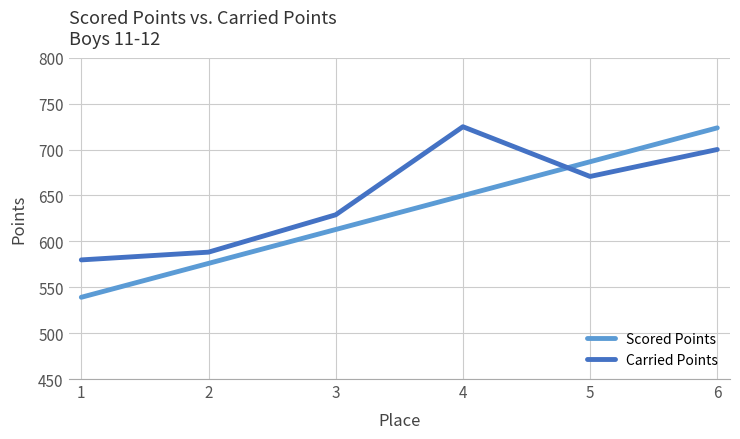

The value of Carried Points at 2 is 588.2. True or false?

True